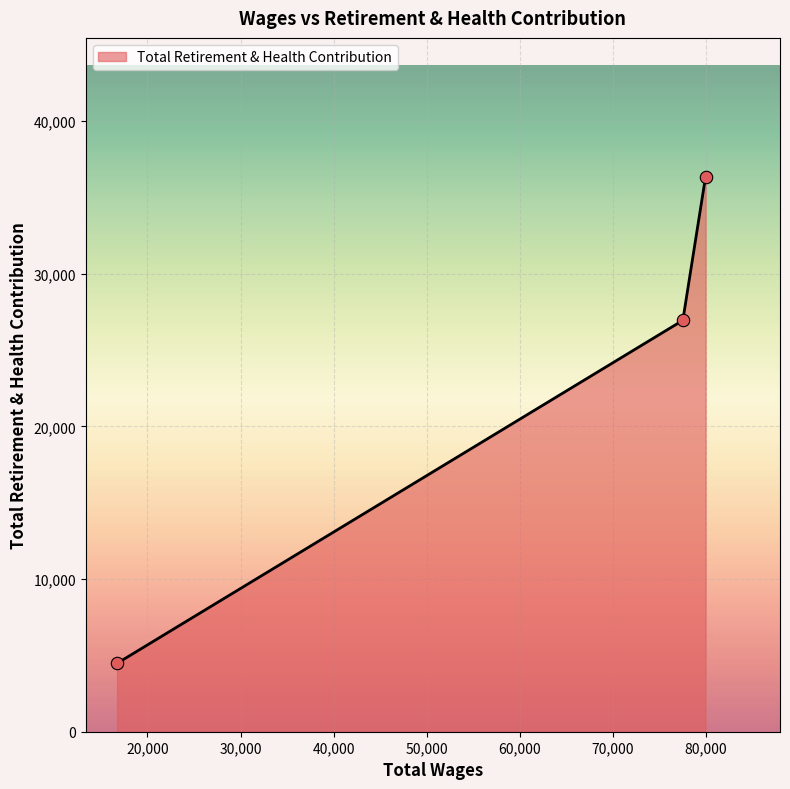

What is the difference between the maximum and second lowest values?

9415